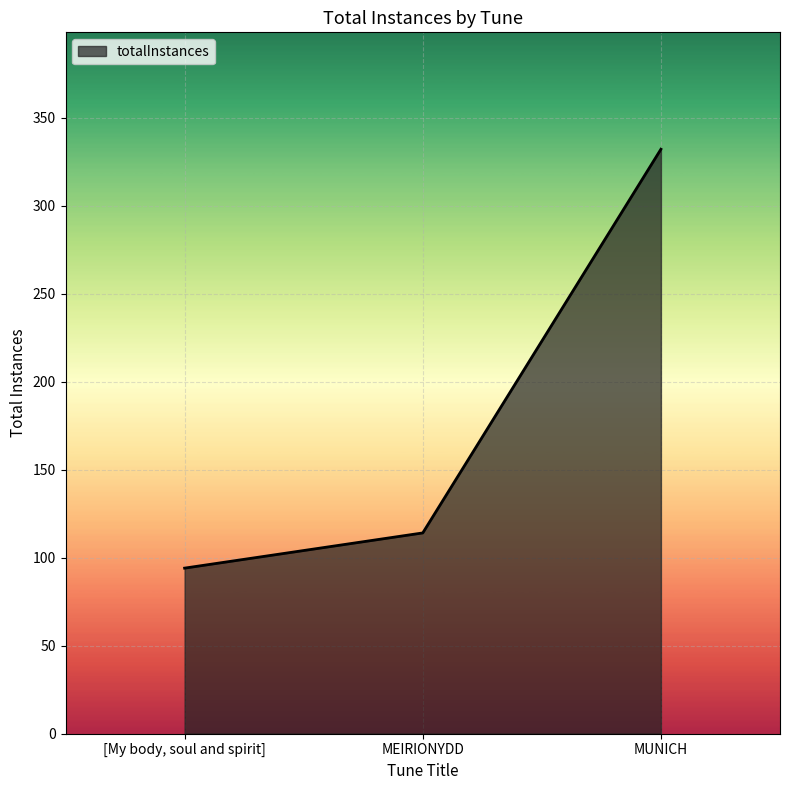

Reading left to right, extract all data points from this chart.

[My body, soul and spirit]=94	MEIRIONYDD=114	MUNICH=332